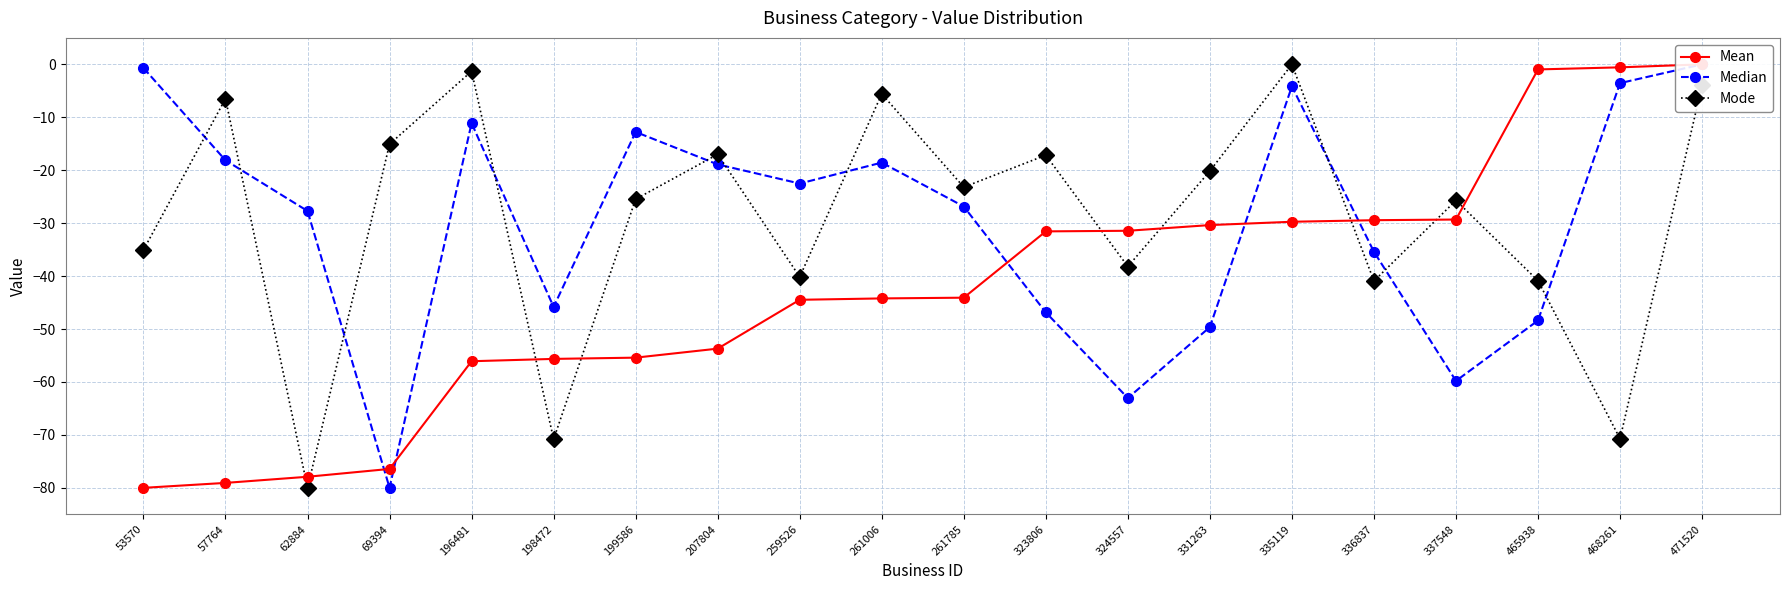

Which label corresponds to the smallest value in the chart?

53570